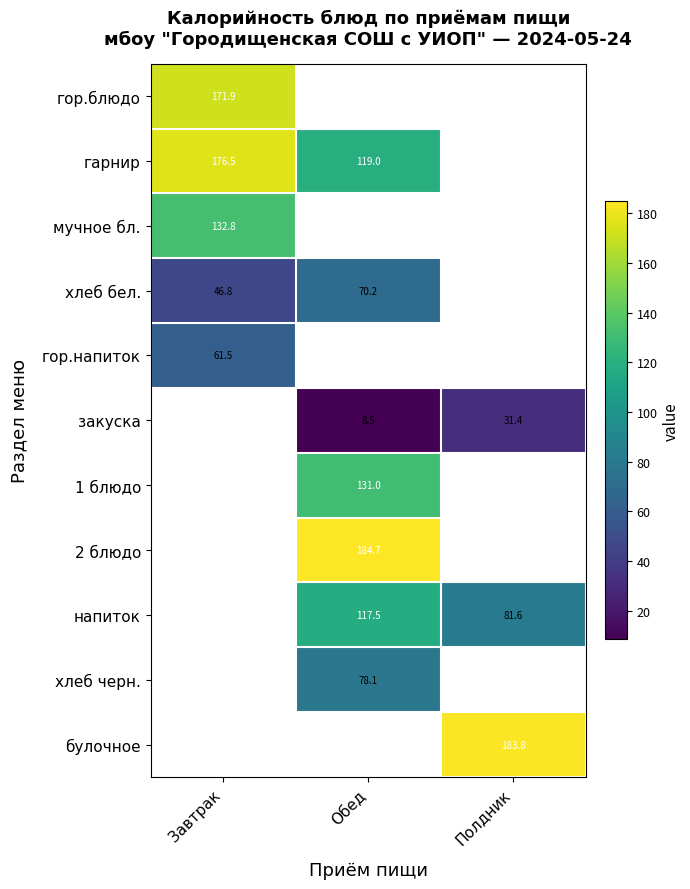

What is the minimum value shown in the chart?

8.5